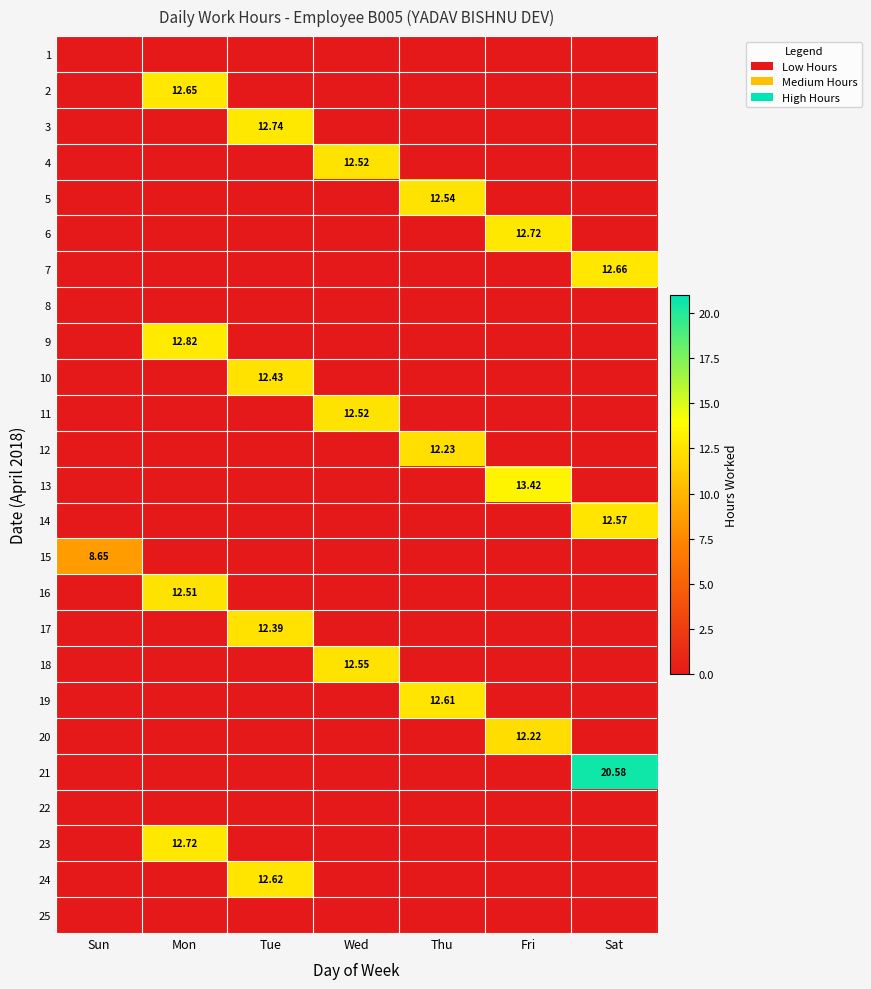

Which label corresponds to the largest value in the chart?

Sat